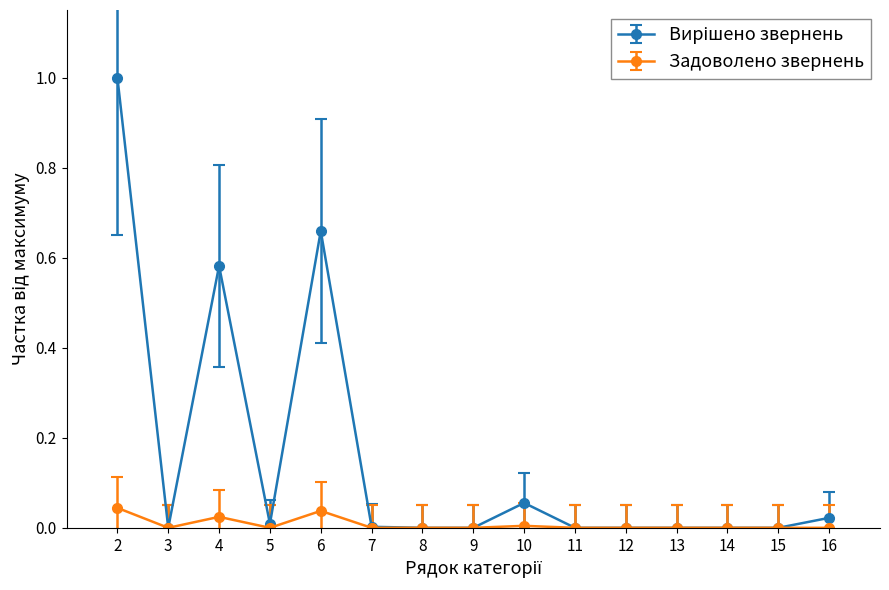

The value of Задоволено звернень at 2 is 0.1. True or false?

False